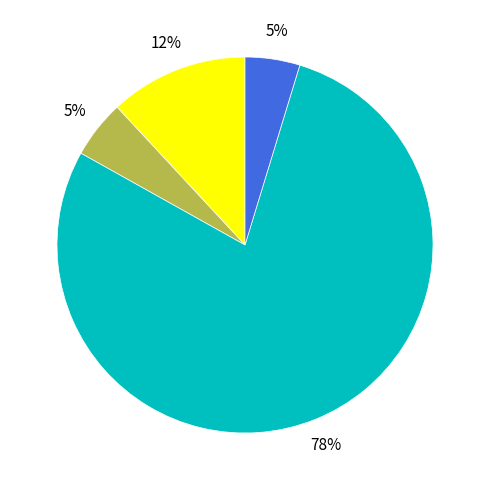

To the nearest percent, what is the average slice percentage?

25%